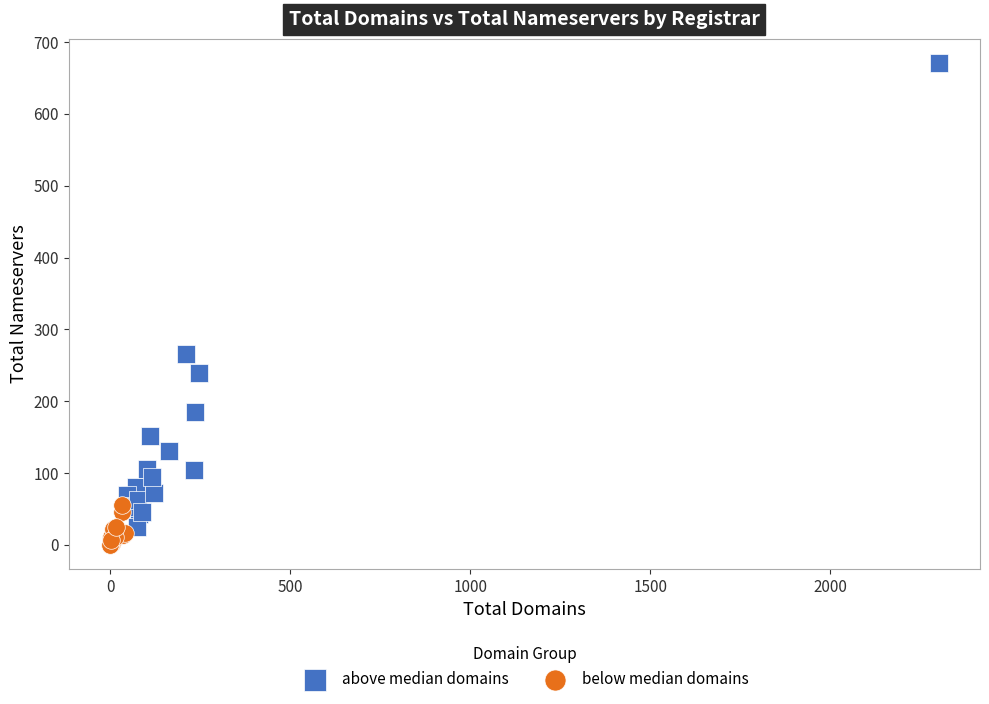

What are all the series names shown in the legend?

above median domains, below median domains